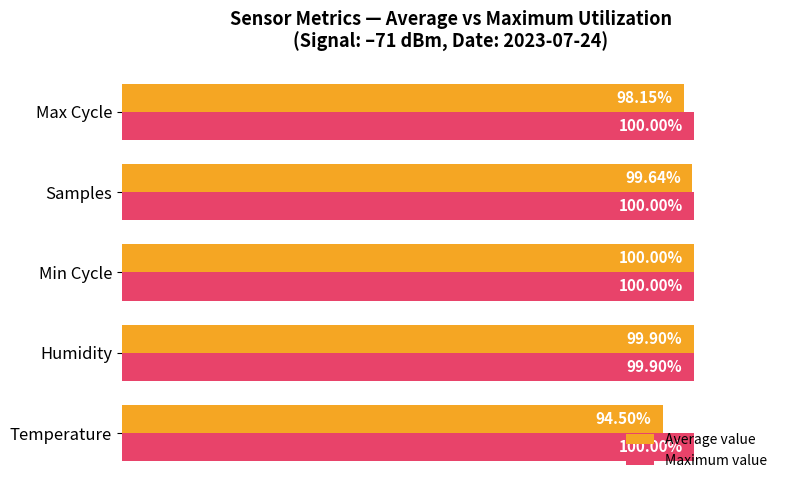

Which series has the widest spread of values?

Average value